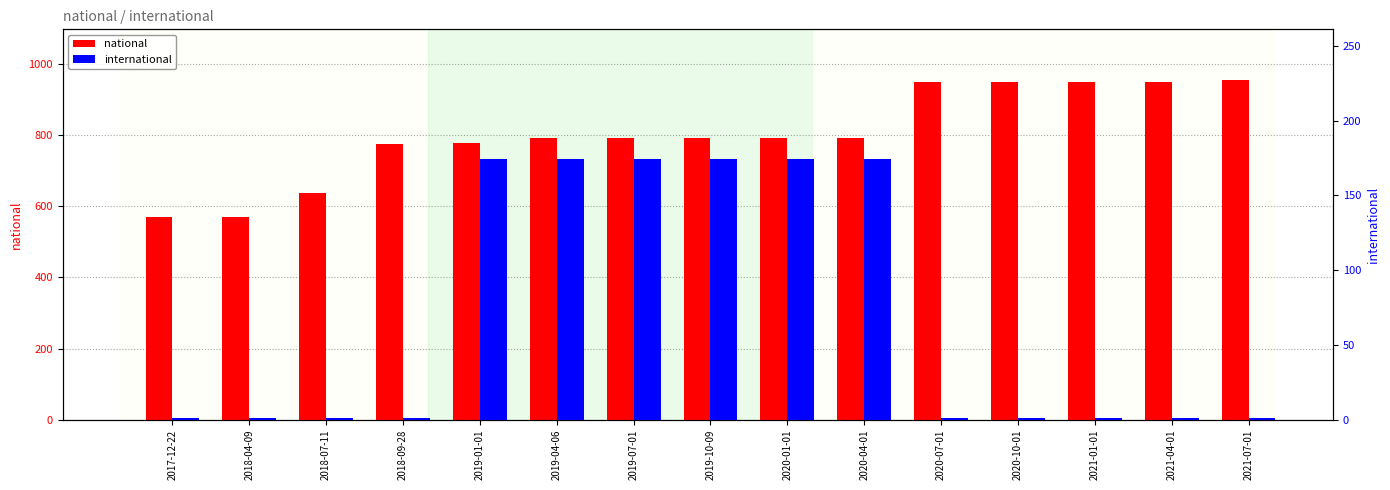

What is the maximum value for international?

174